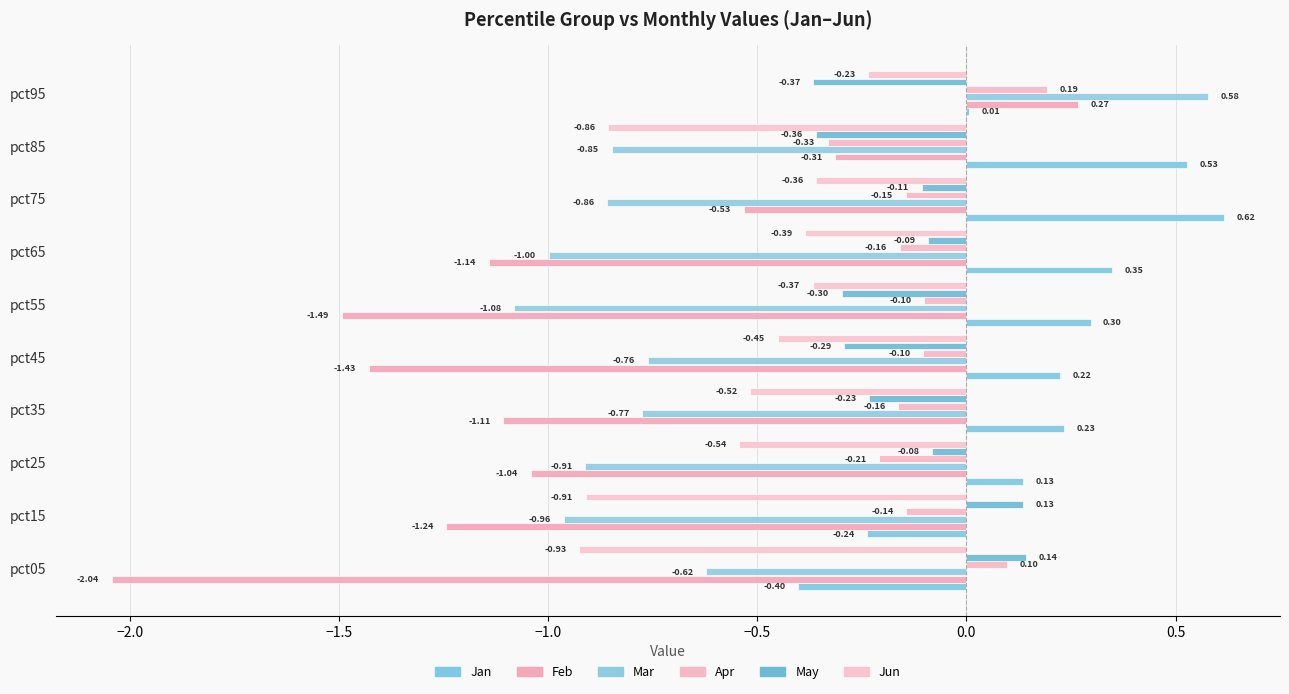

Which series has the largest range (max minus min)?

Feb